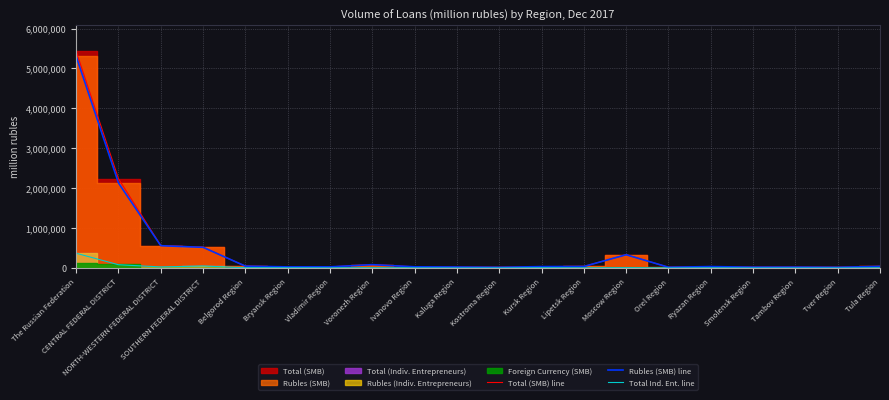

What is the difference between the maximum and minimum values in the Rubles (SMB) line series?

5287067